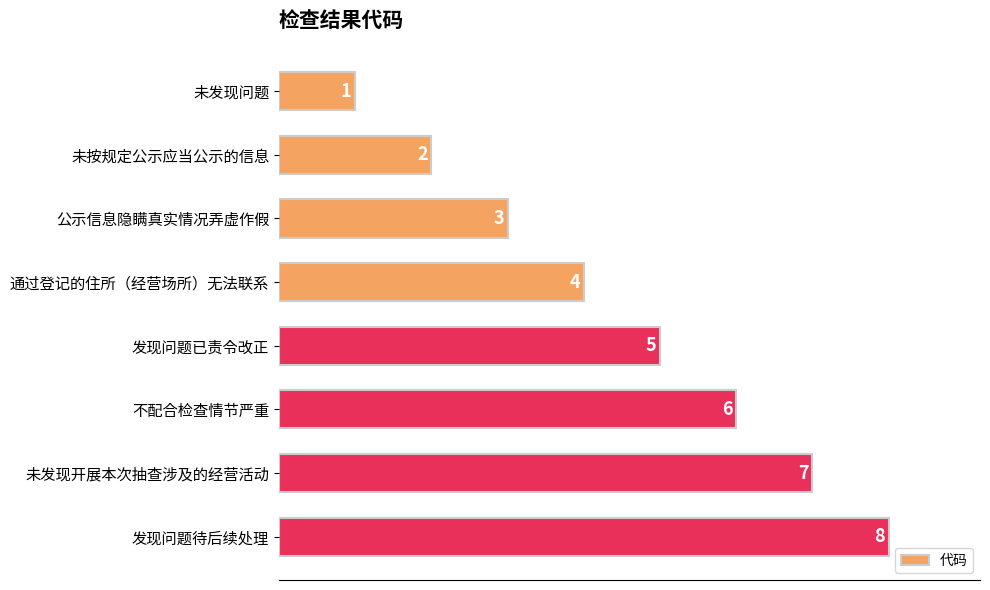

What is the sum of all values?

36